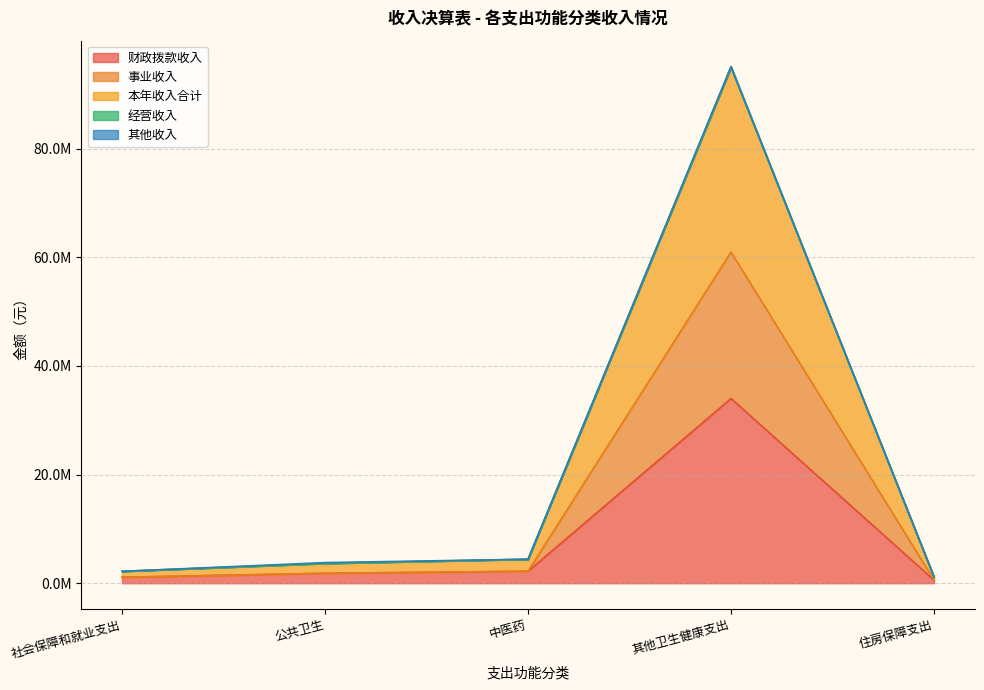

Rank the categories by 财政拨款收入 value from highest to lowest.

其他卫生健康支出, 中医药, 公共卫生, 社会保障和就业支出, 住房保障支出